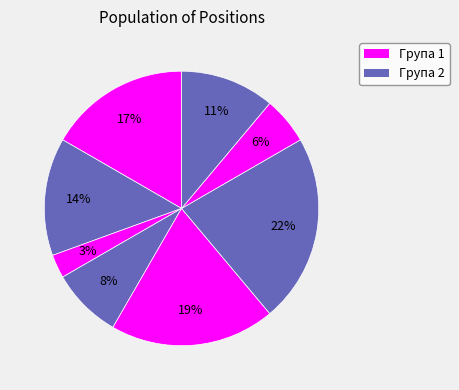

How many slices are in this pie chart?

8